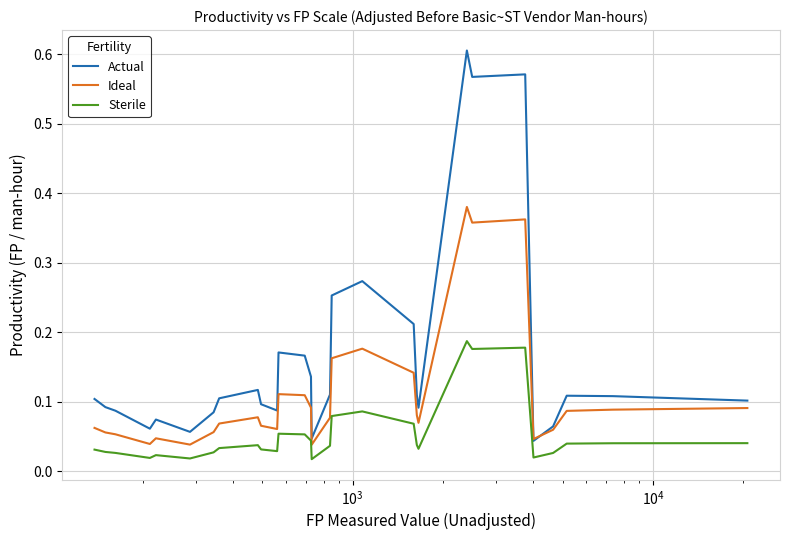

True or false: Sterile and Ideal cross at least once.

False